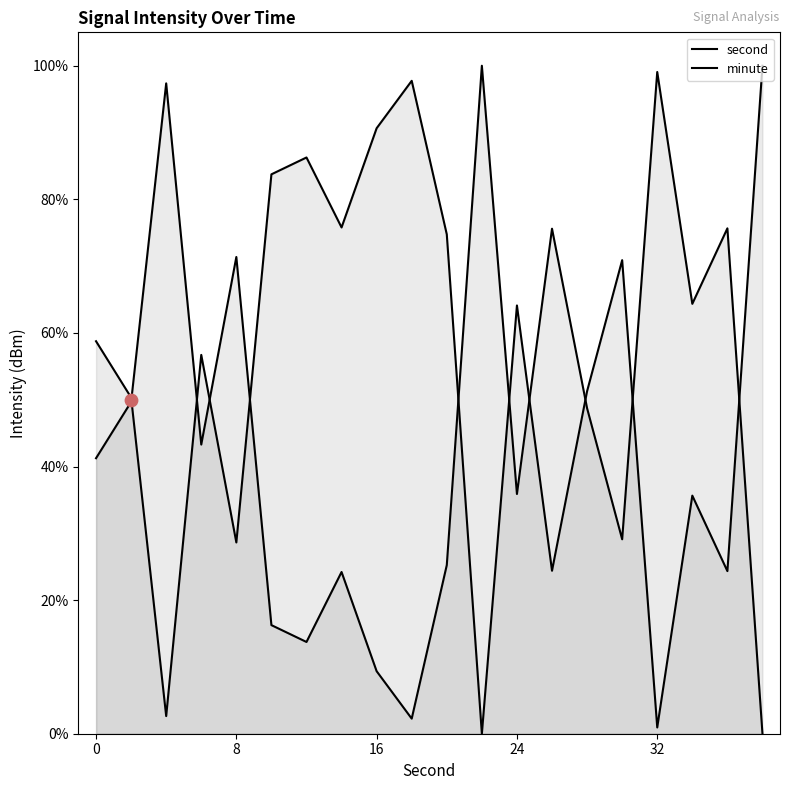

Which series has the widest spread of Y values?

second